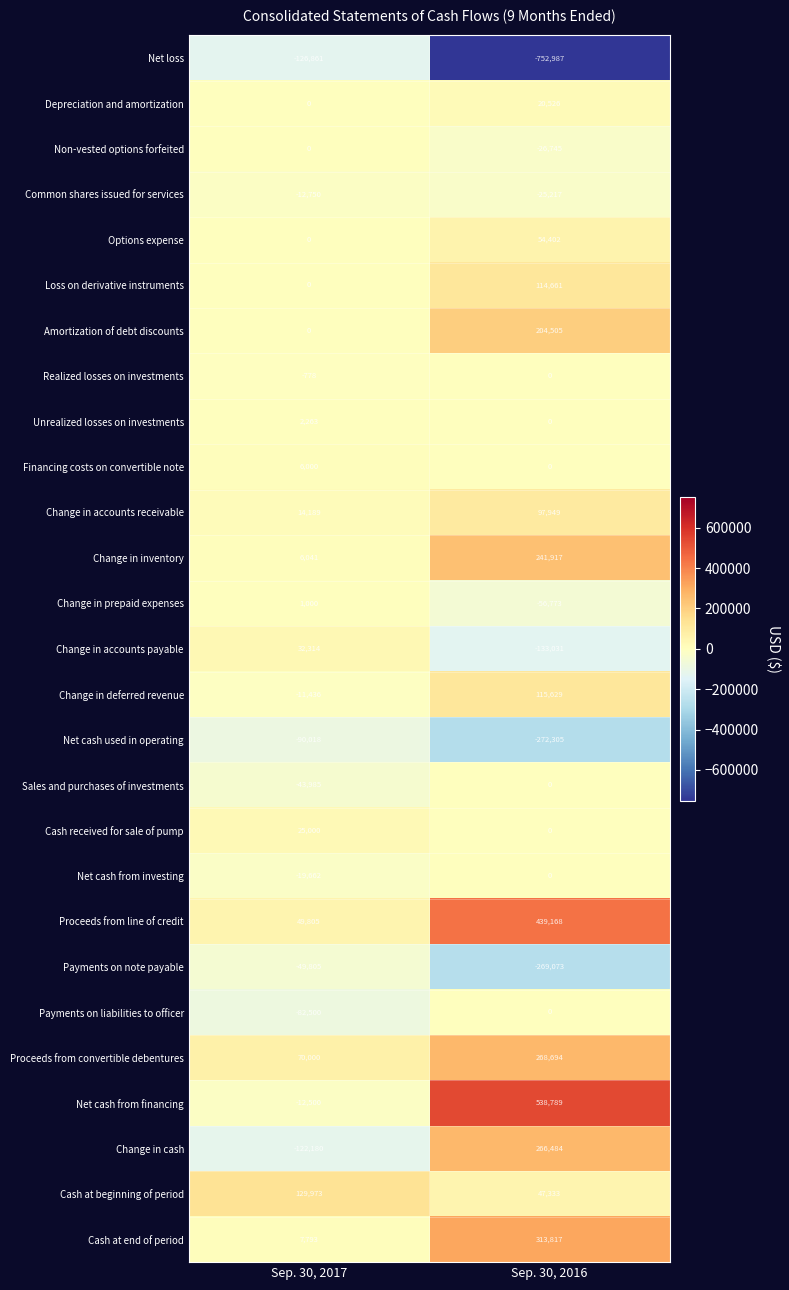

At which category is the sum across all series the highest?

Sep. 30, 2016